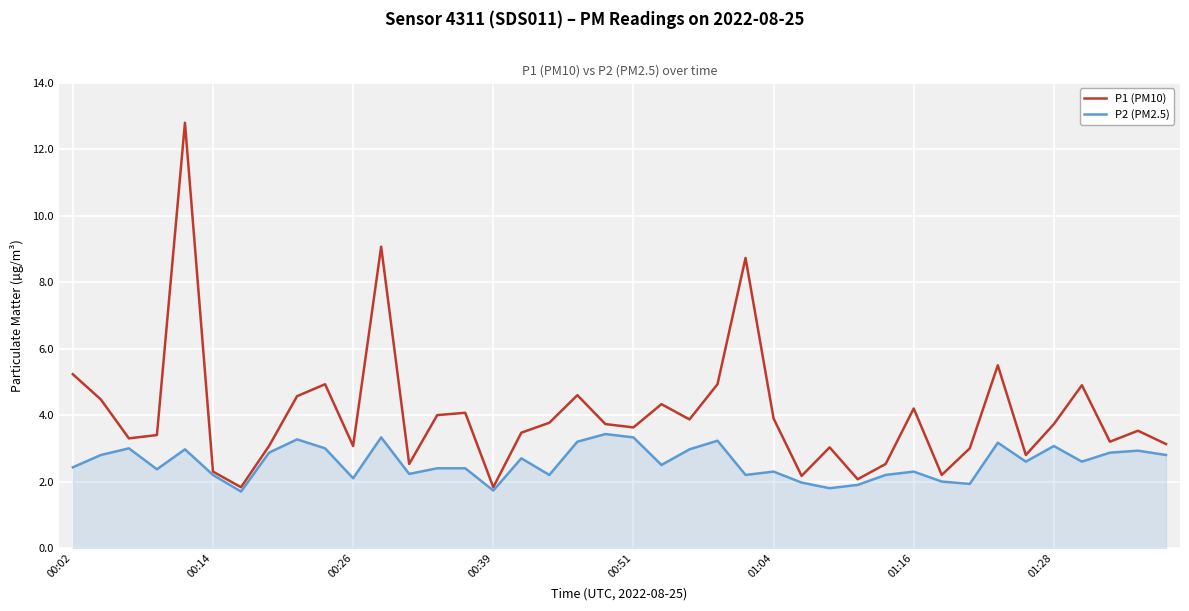

Which series has the widest spread of values?

P1 (PM10)